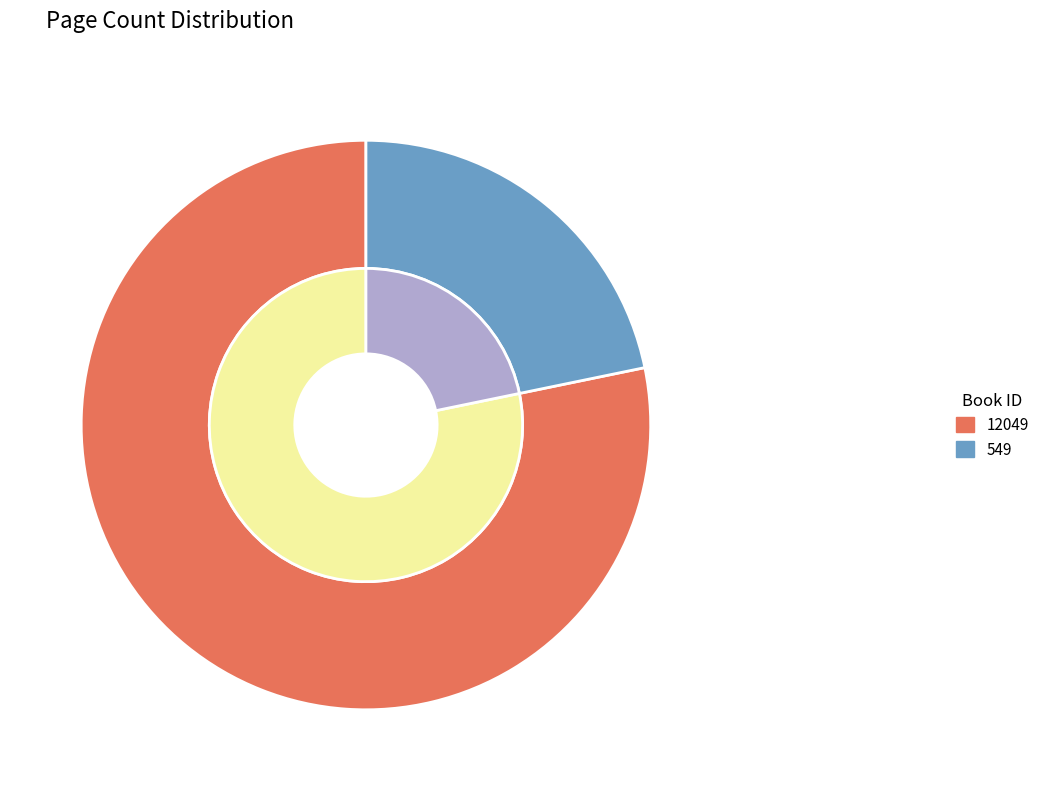

How many segments does this pie chart have?

2